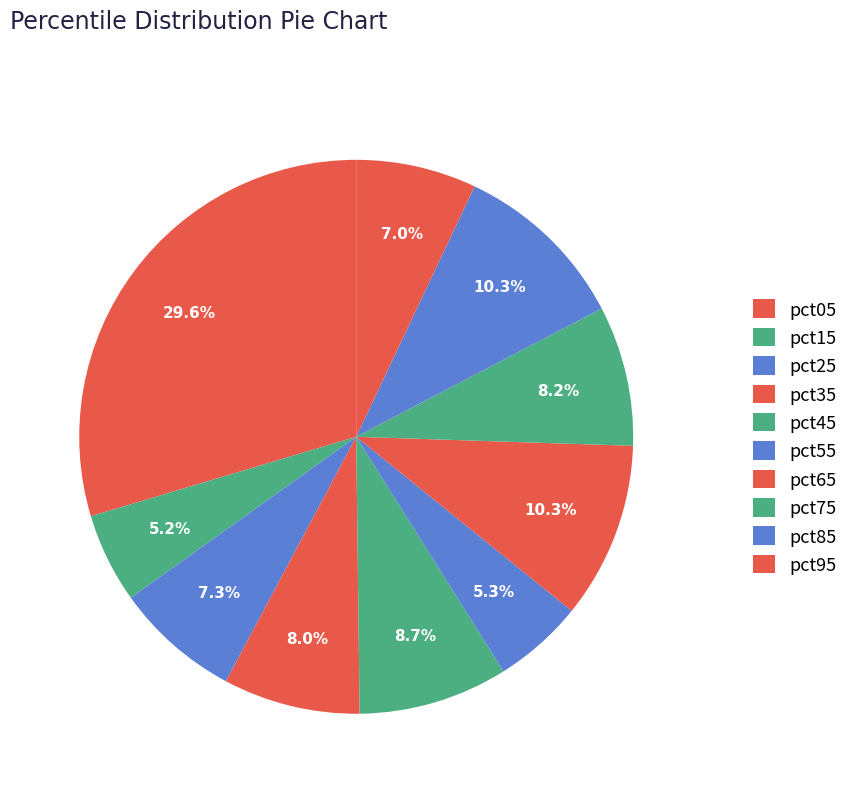

True or false: pct25 accounts for 19% of the total.

False